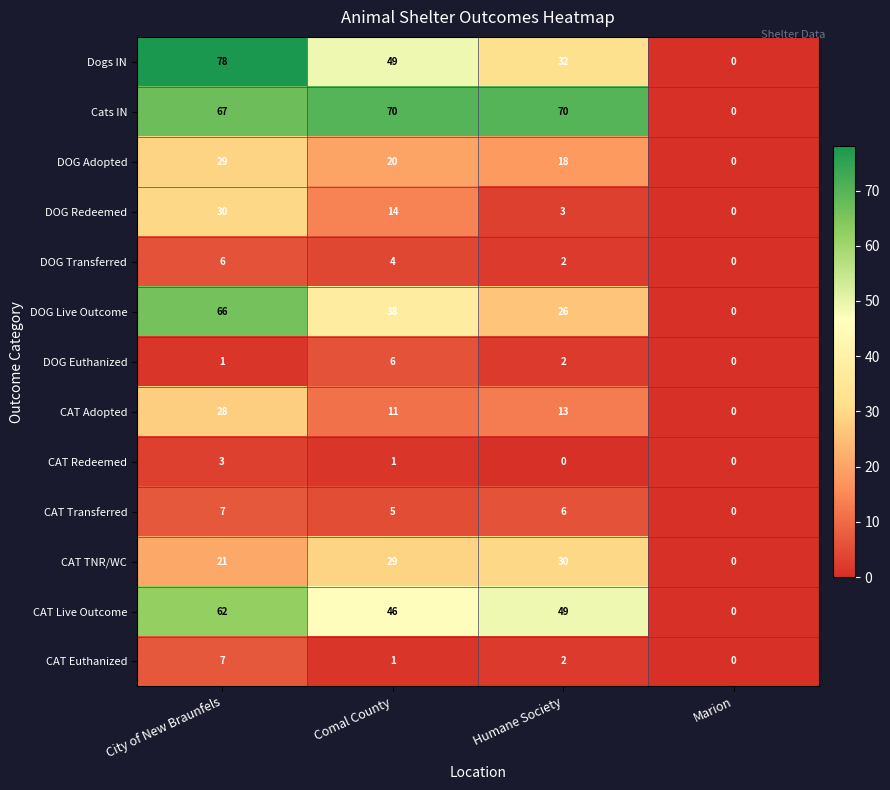

Read the CAT Adopted value at Humane Society, to the nearest 5.

15